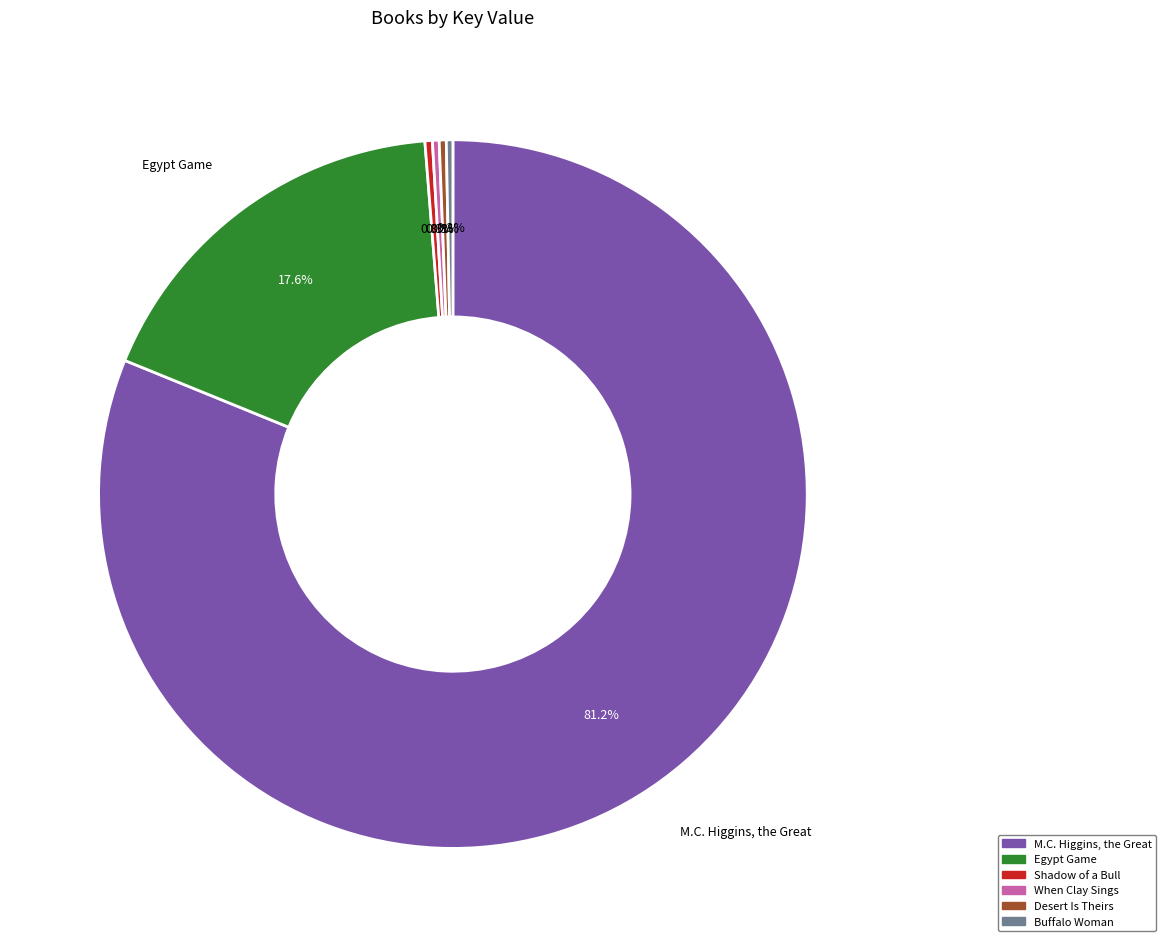

To the nearest percent, what is the difference between the largest and smallest slice percentages?

81%